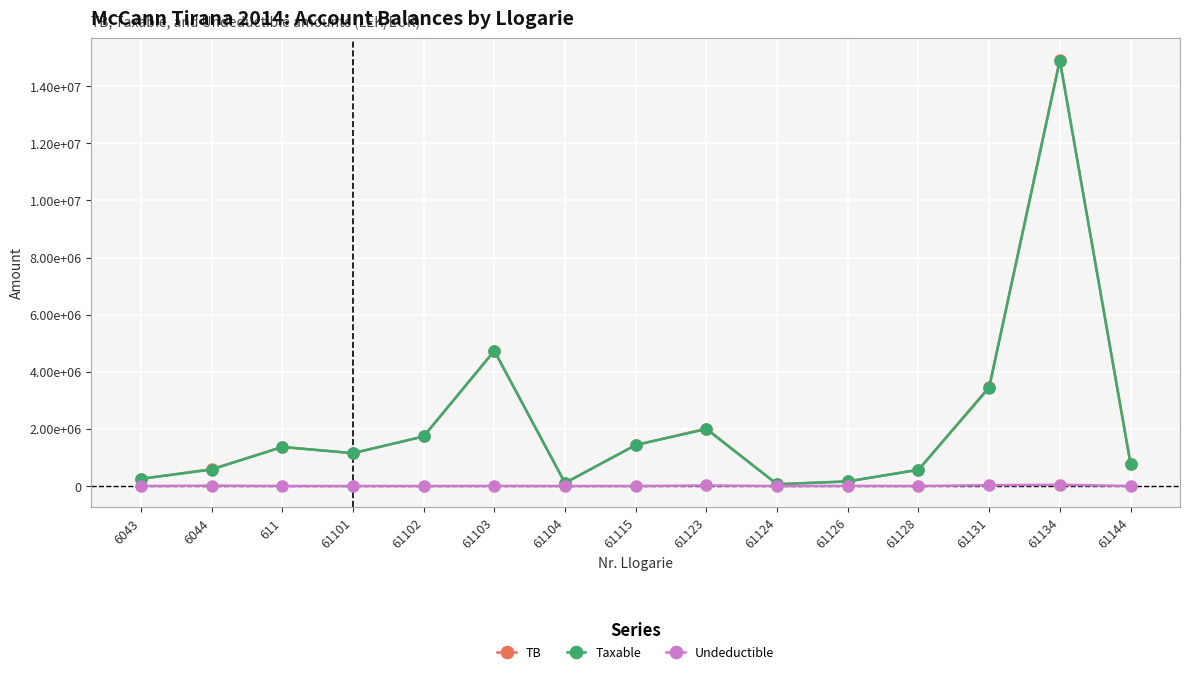

What is the difference between the highest and lowest values at 6043?

250227.1